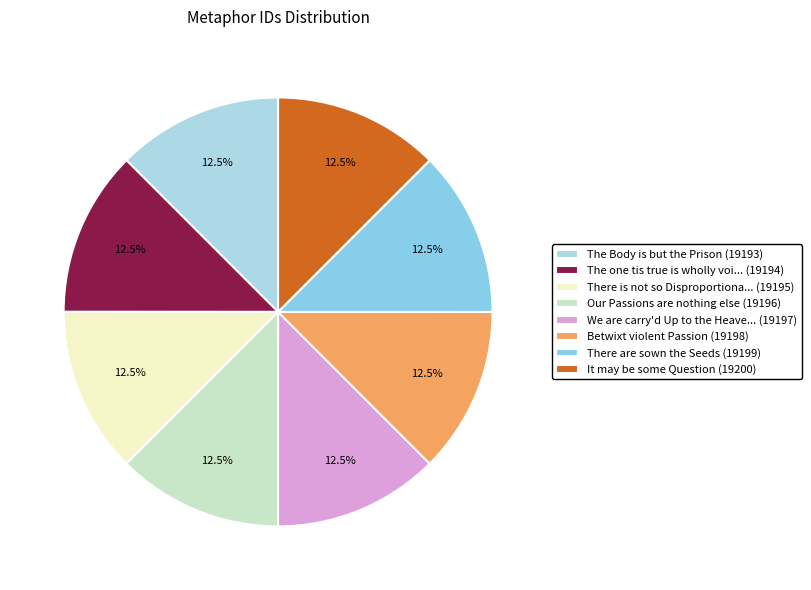

How many slices are in this pie chart?

8